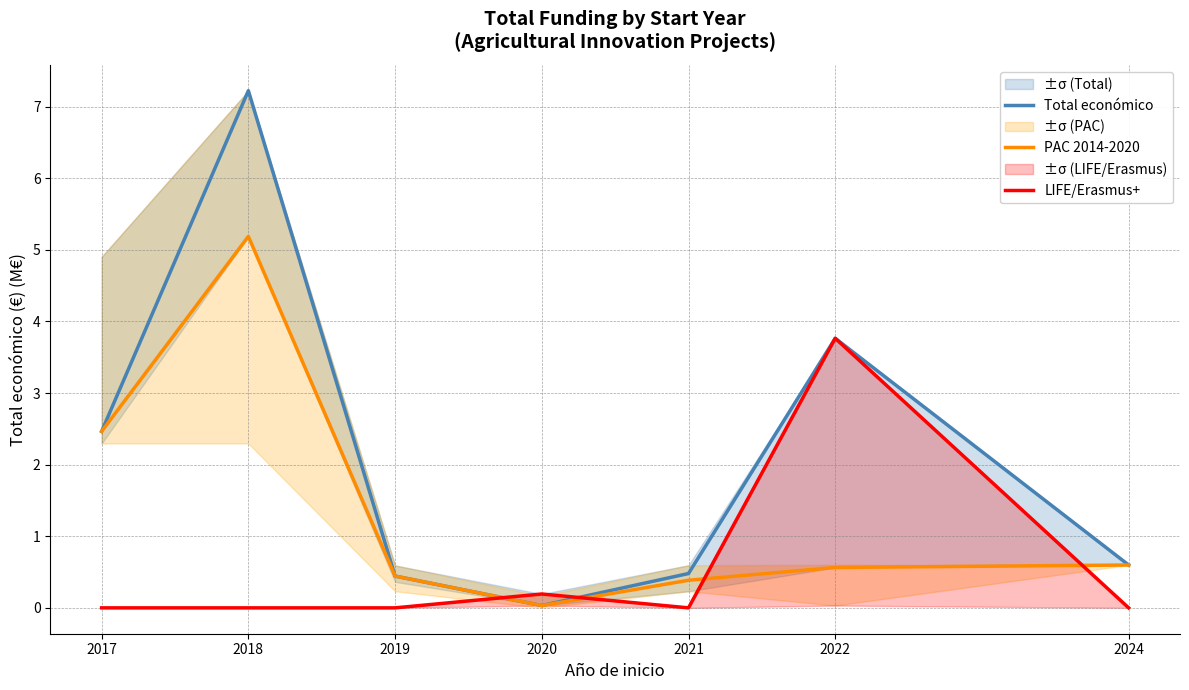

Which has a higher value, 2024 or 2017?

2017